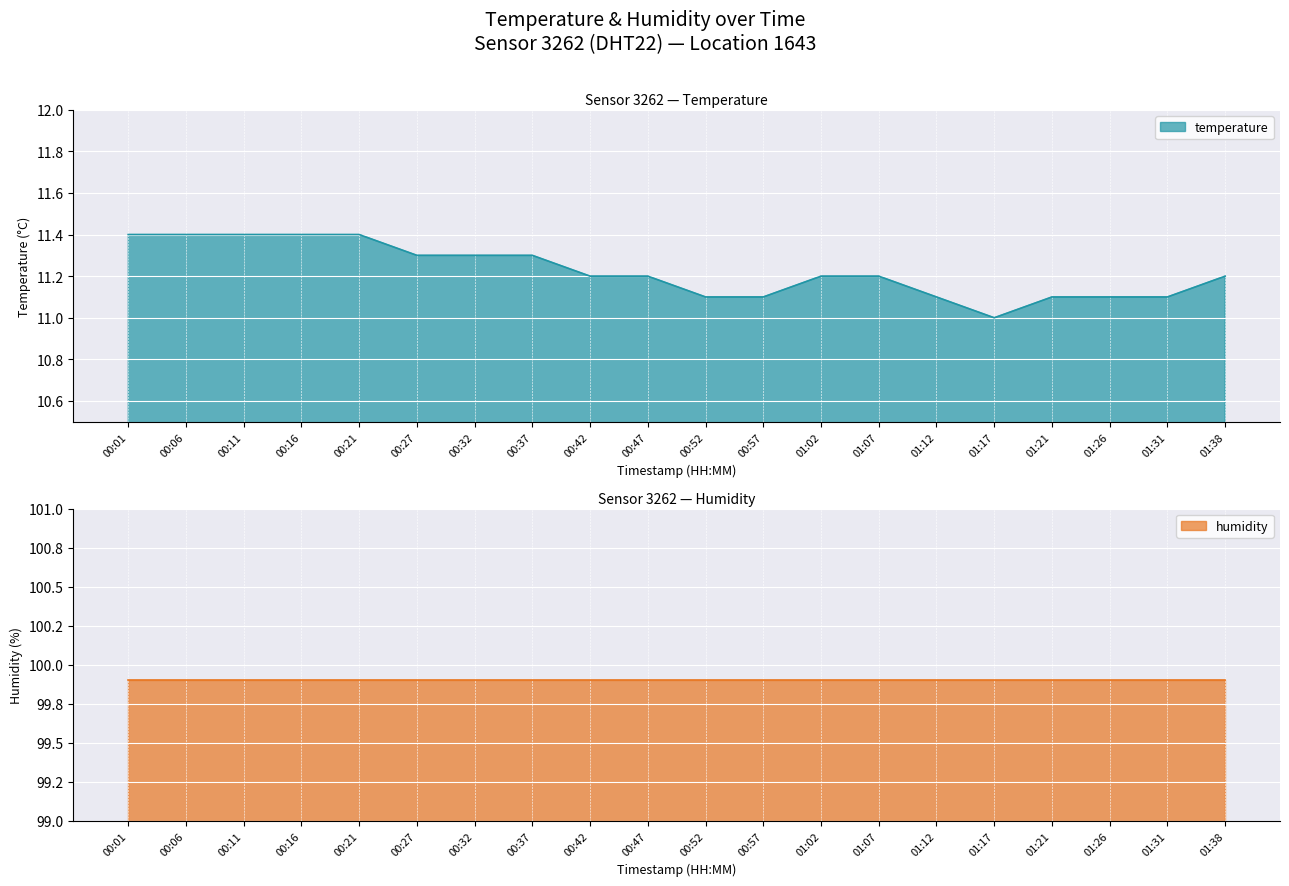

What is the difference between the maximum and second lowest values?

0.3